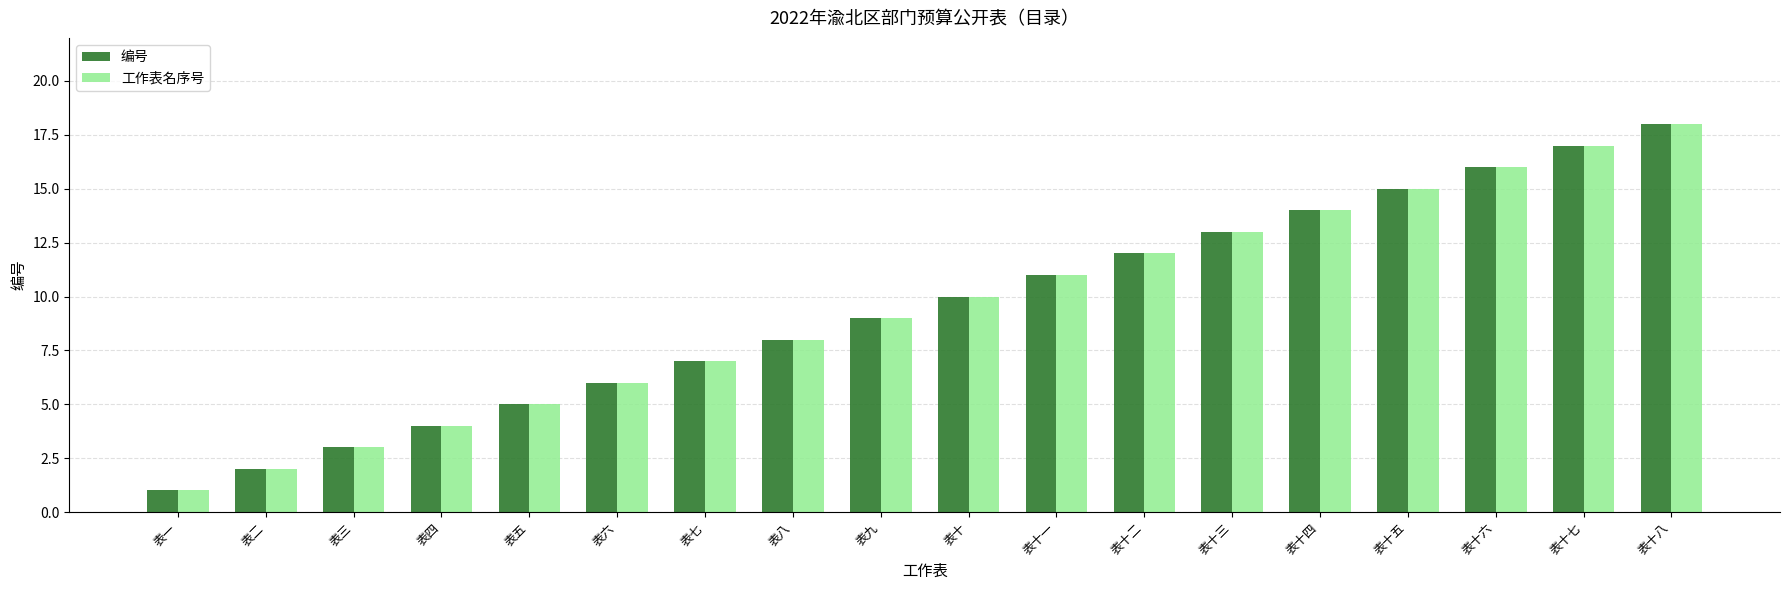

Rank the categories by 工作表名序号 value from lowest to highest.

表一, 表二, 表三, 表四, 表五, 表六, 表七, 表八, 表九, 表十, 表十一, 表十二, 表十三, 表十四, 表十五, 表十六, 表十七, 表十八